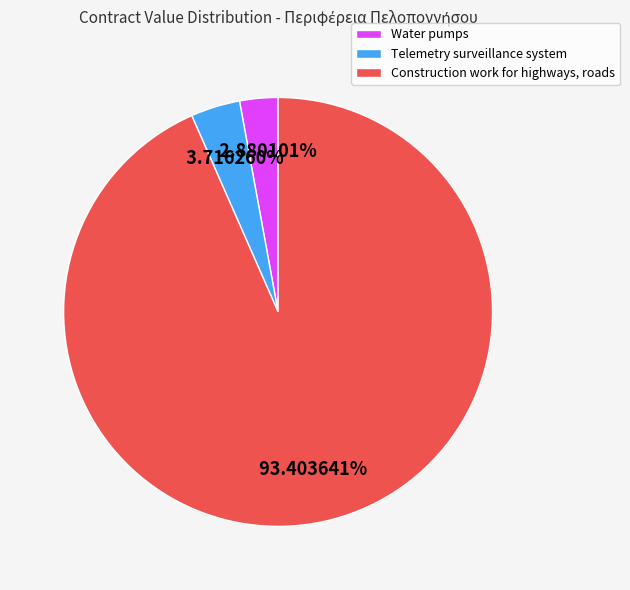

Which category has the biggest portion of the pie?

Construction work for highways, roads